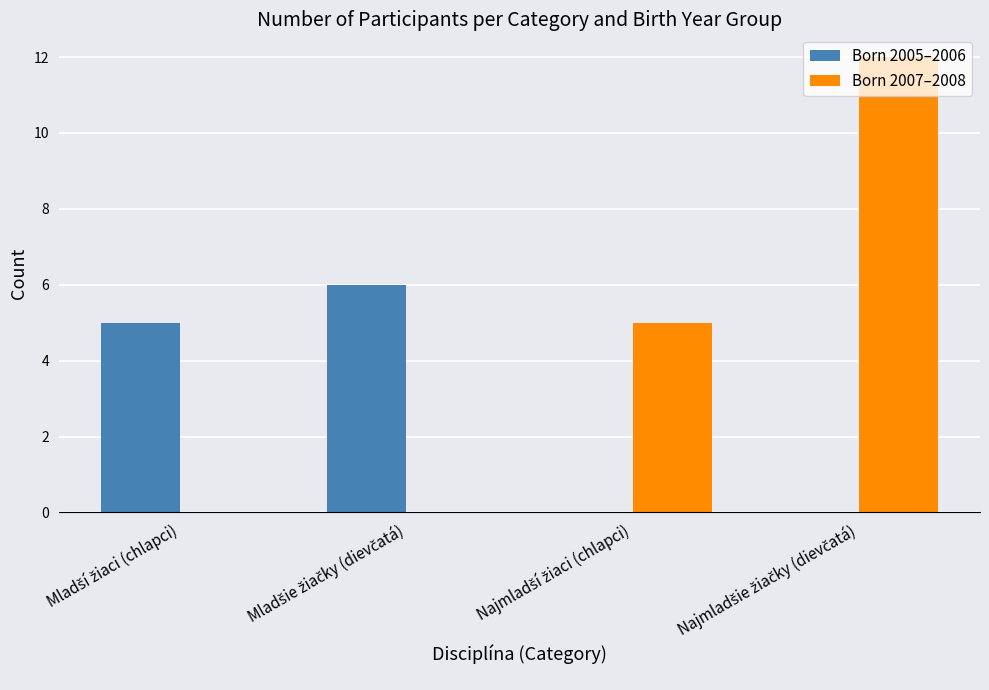

What is the sum of all Born 2005–2006 values?

11